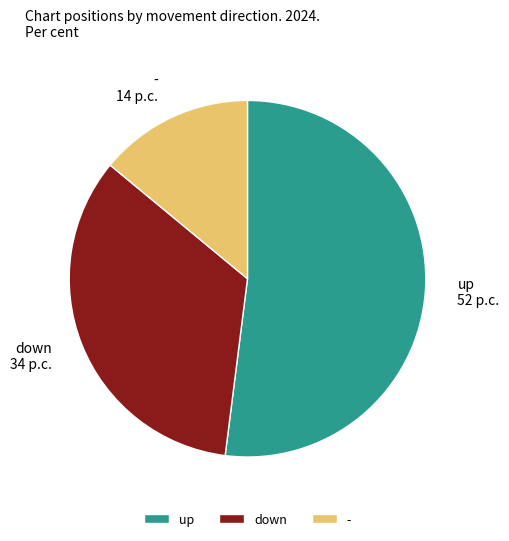

Which slice is the largest?

up